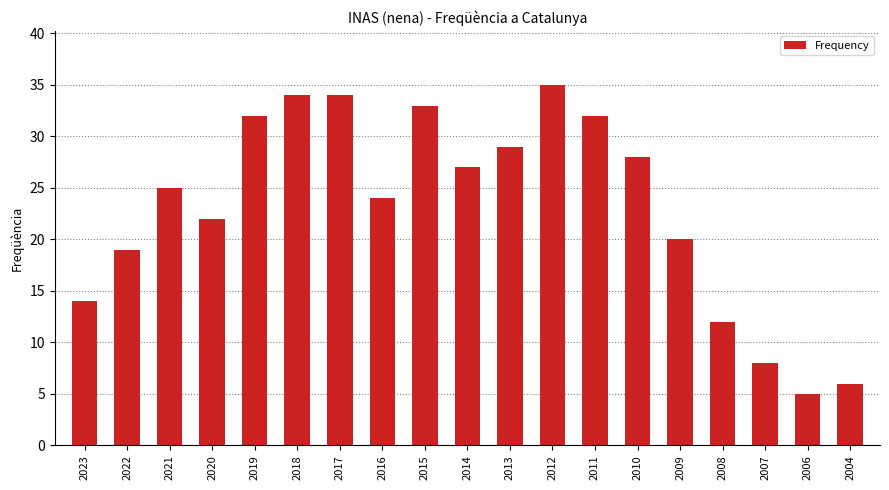

What is the sum of all values?

439